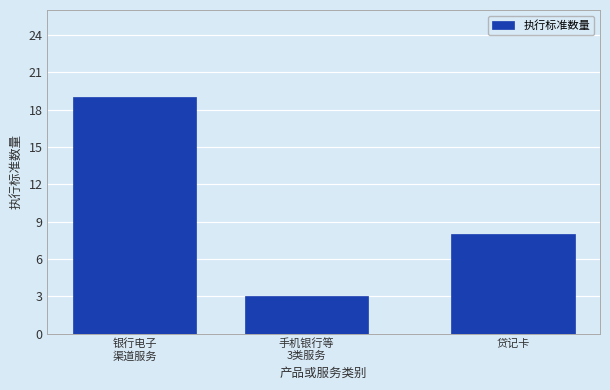

Reading left to right, extract all data points from this chart.

19	3	8